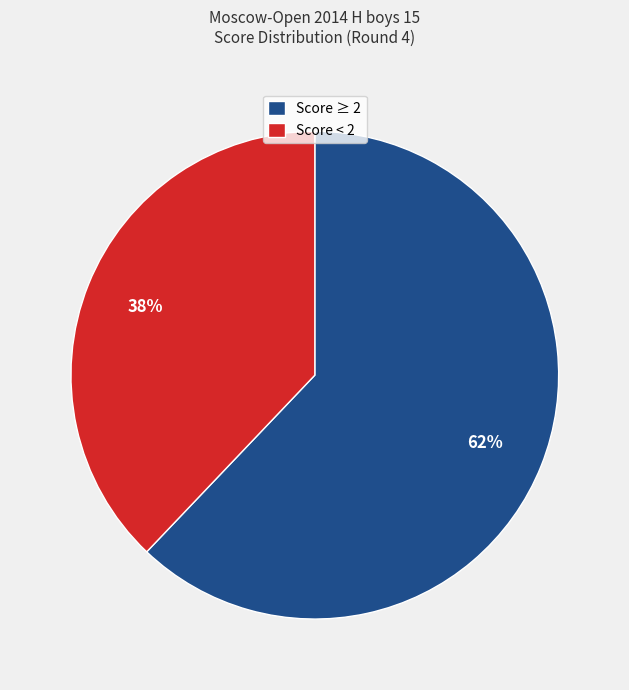

What is the smallest slice in the pie chart?

Score < 2